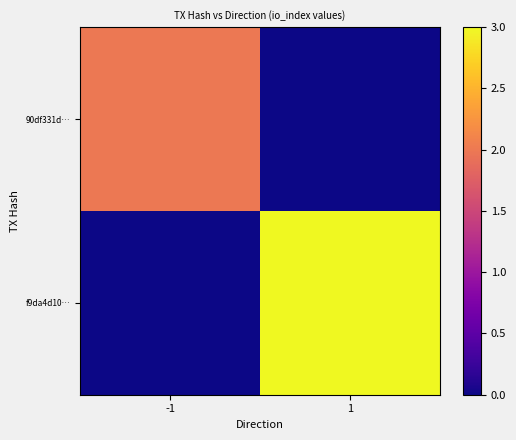

Reading left to right, transcribe all the data shown in this chart.

90df331d…: -1=2	1=0
f9da4d10…: -1=0	1=3